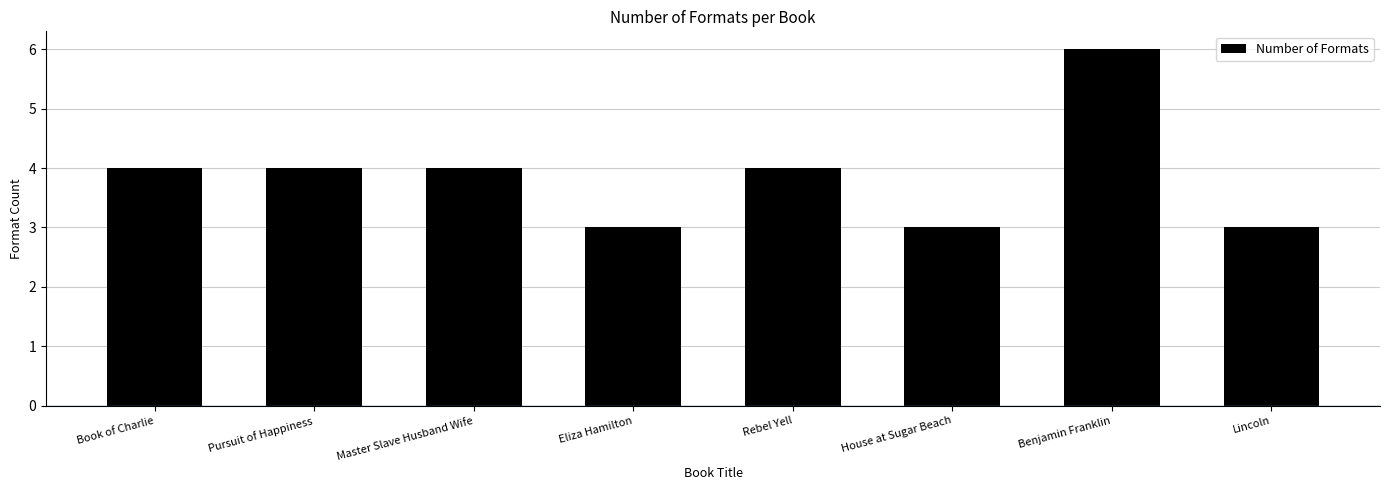

How many series are shown in this chart?

1